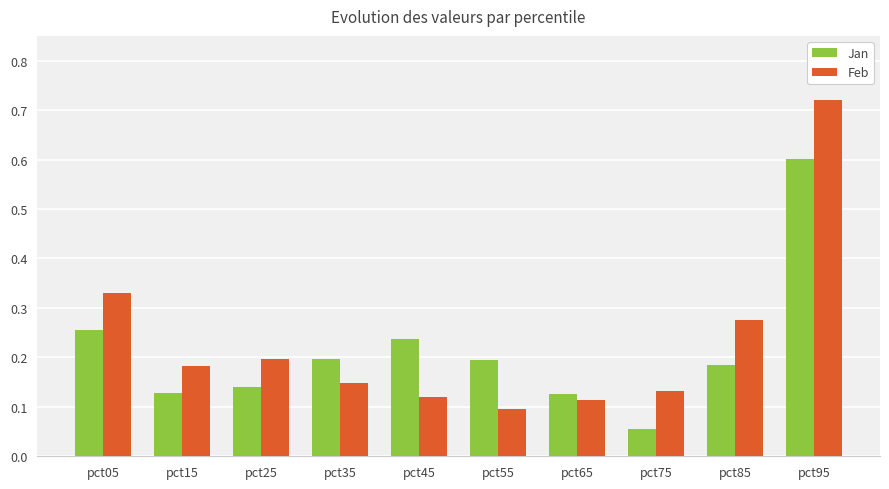

Is it true that Feb equals 0.1 at pct45?

True